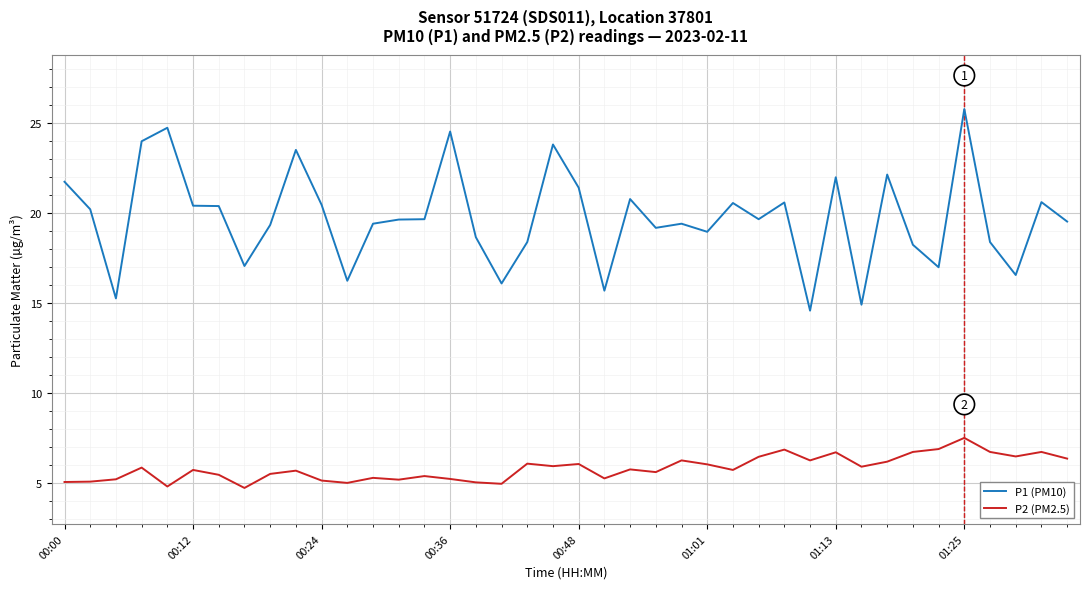

Rank the series by their average value, from lowest to highest.

P2 (PM2.5), P1 (PM10)